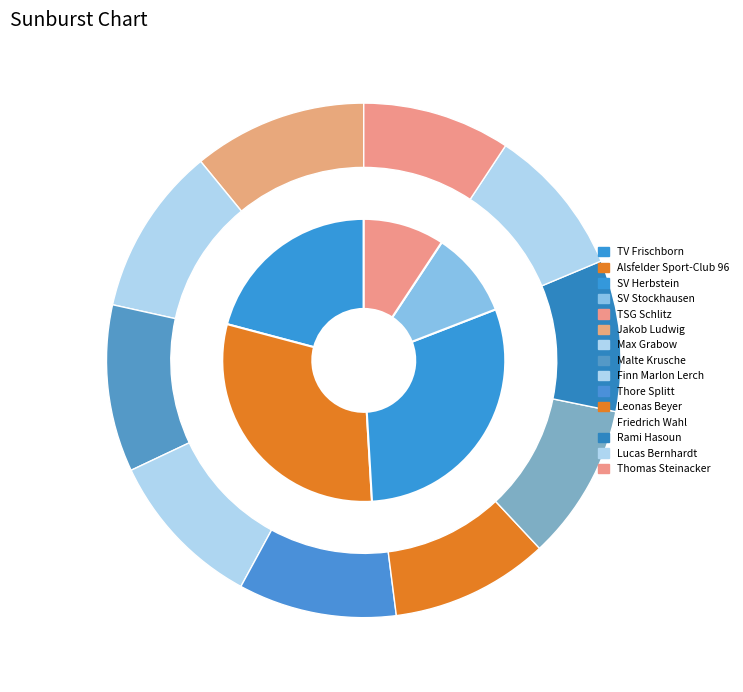

Which category has the smallest portion of the pie?

Thomas Steinacker